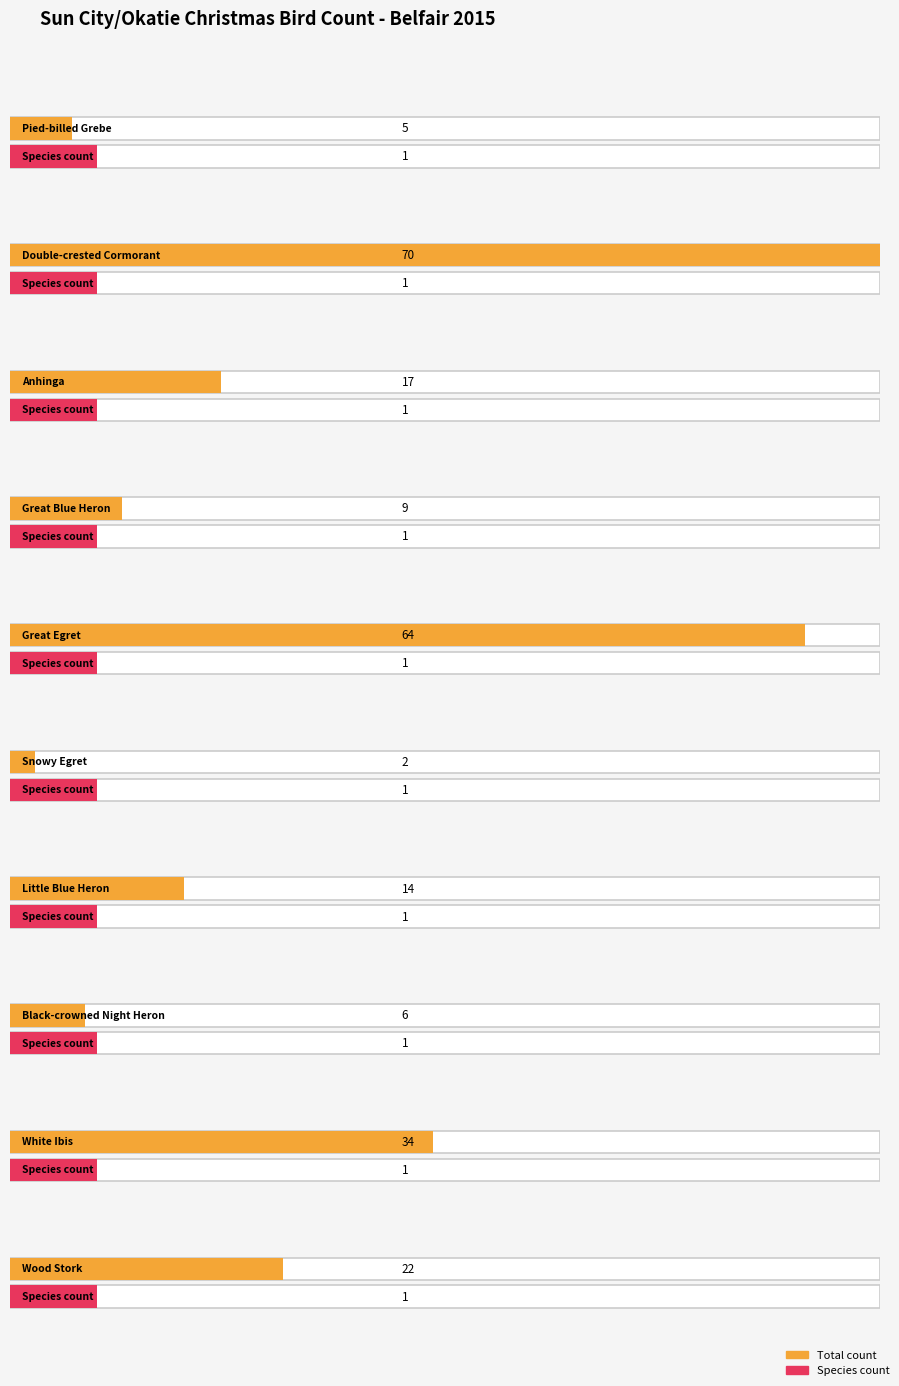

At which category is the sum across all series the highest?

Double-crested Cormorant